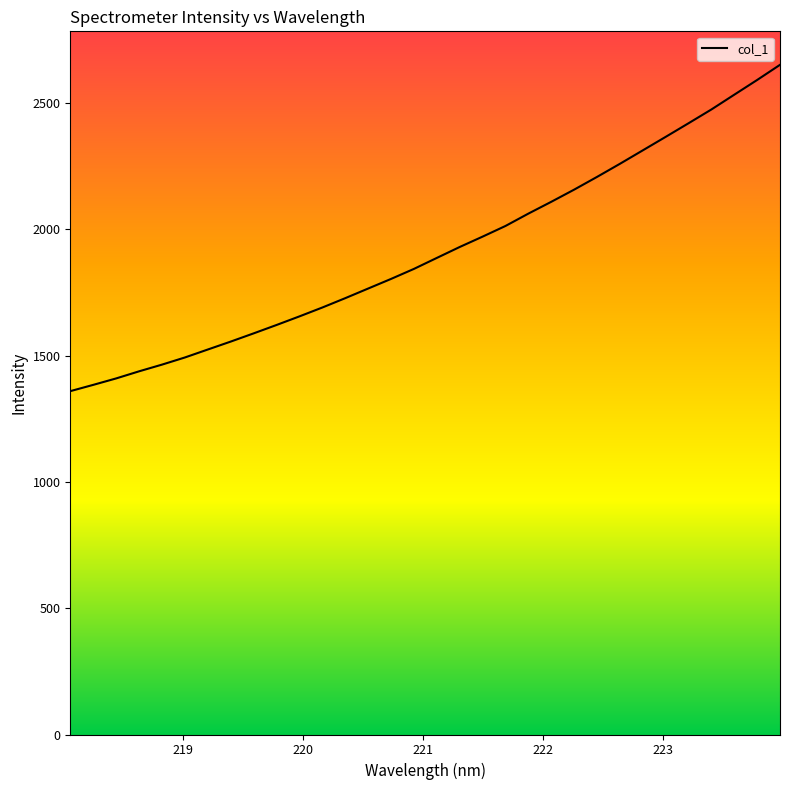

What is the difference between the maximum and minimum values?

1291.6